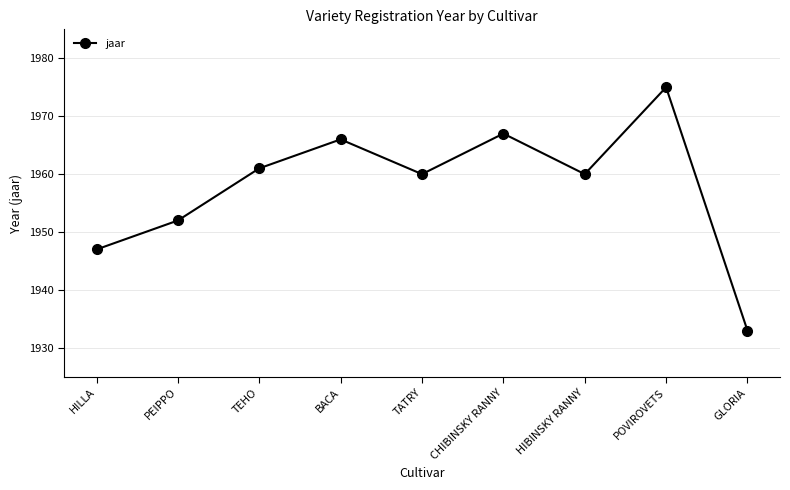

What is the change in value from BACA to TATRY?

-6